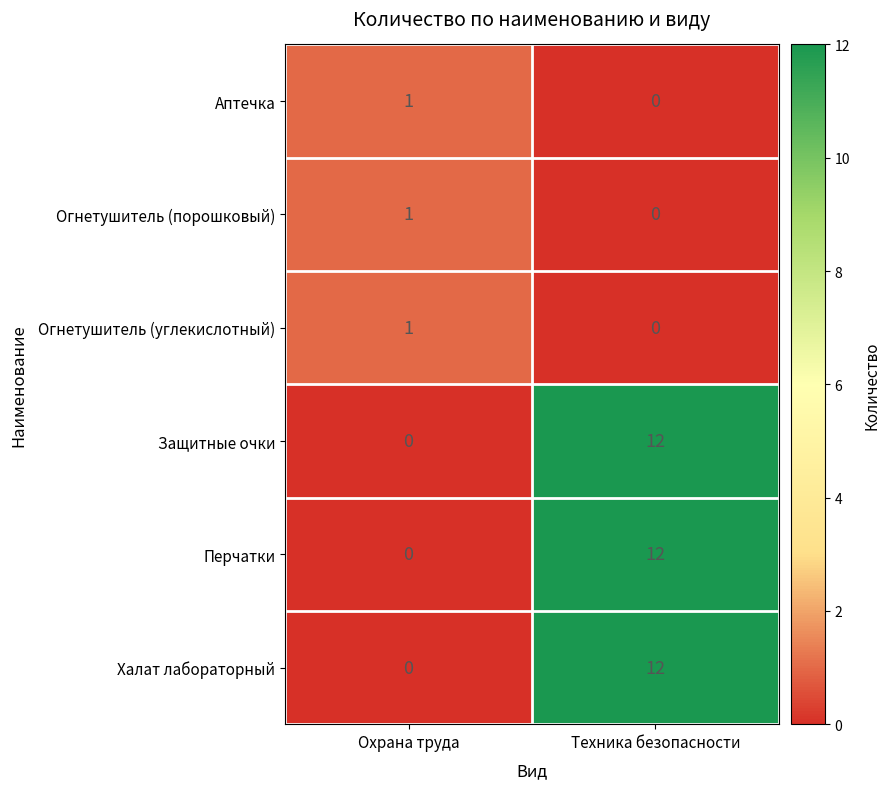

What is the difference between the highest and lowest values at Техника безопасности?

12